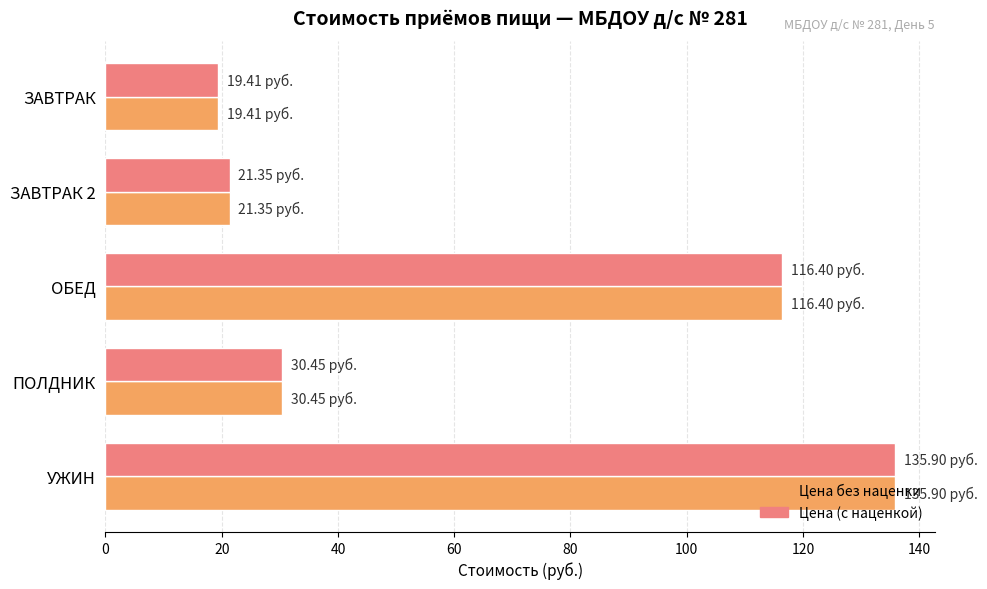

At which category is the sum across all series the highest?

УЖИН